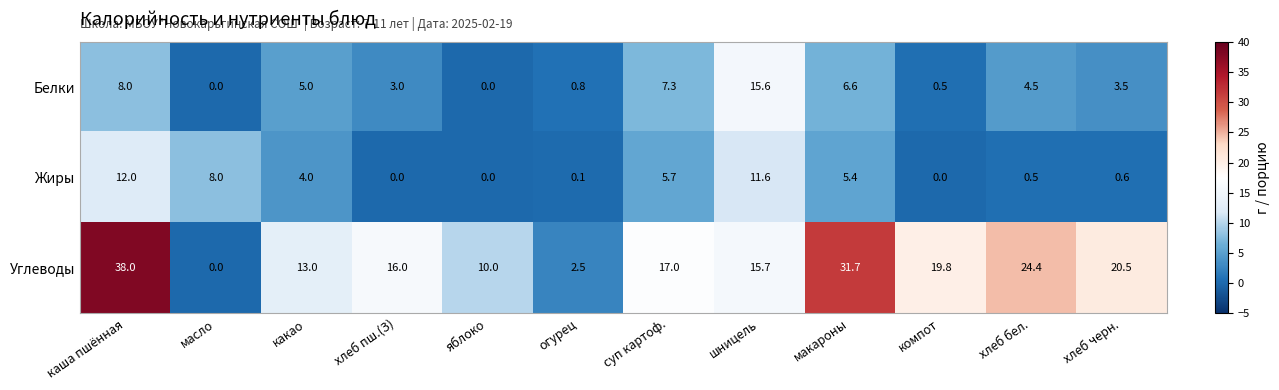

What is the difference between the second highest and second lowest values in the Жиры series?

11.6